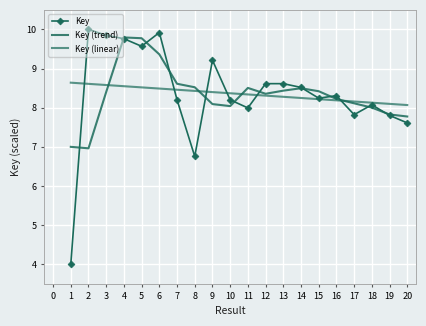

True or false: Key (linear) has more than 0 points higher than both neighbors.

False